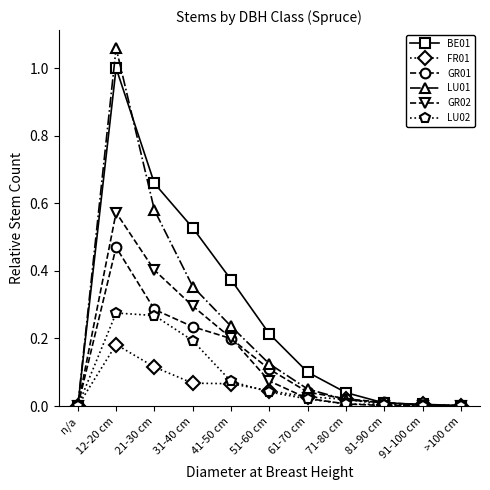

What is the label of the 4th point from the right?

71-80 cm